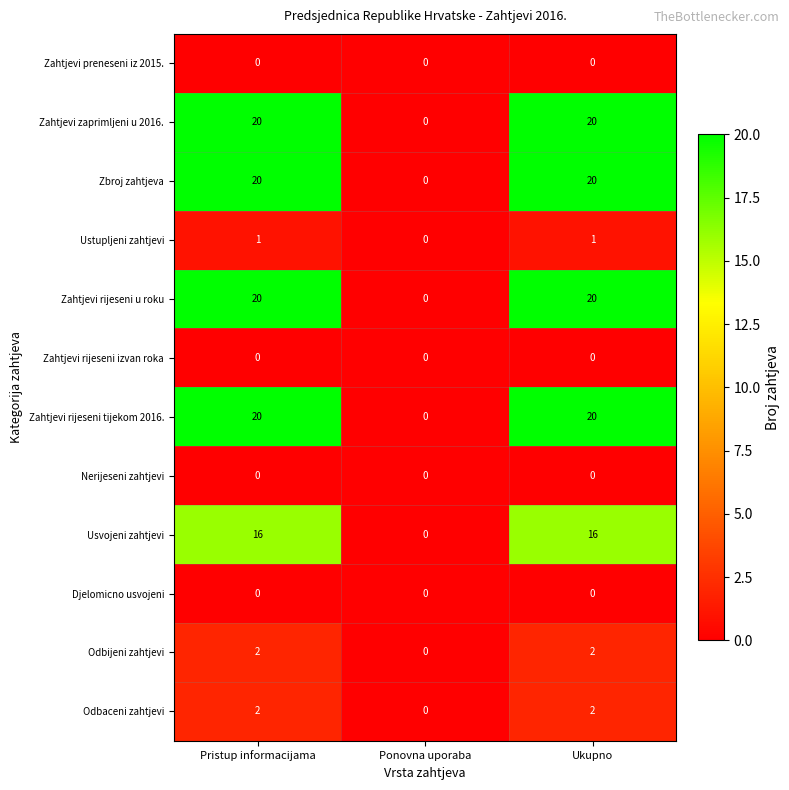

What is the sum of all Zahtjevi rijeseni tijekom 2016. values?

40